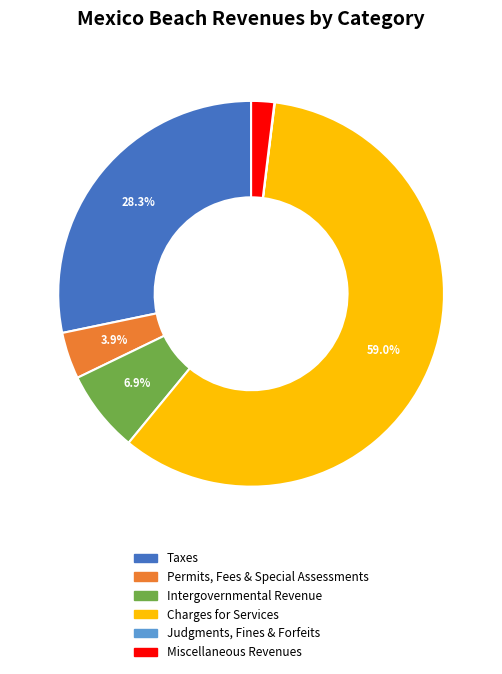

To the nearest percent, what percentage of the pie is Taxes?

28%